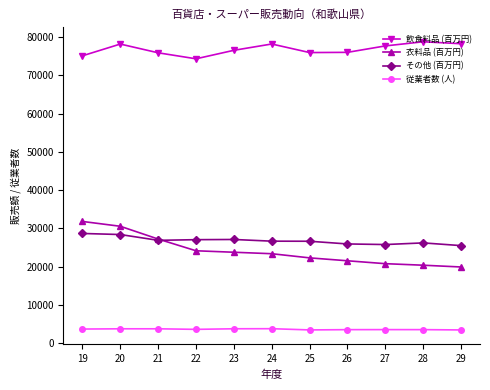

Count the number of data series in this chart.

4